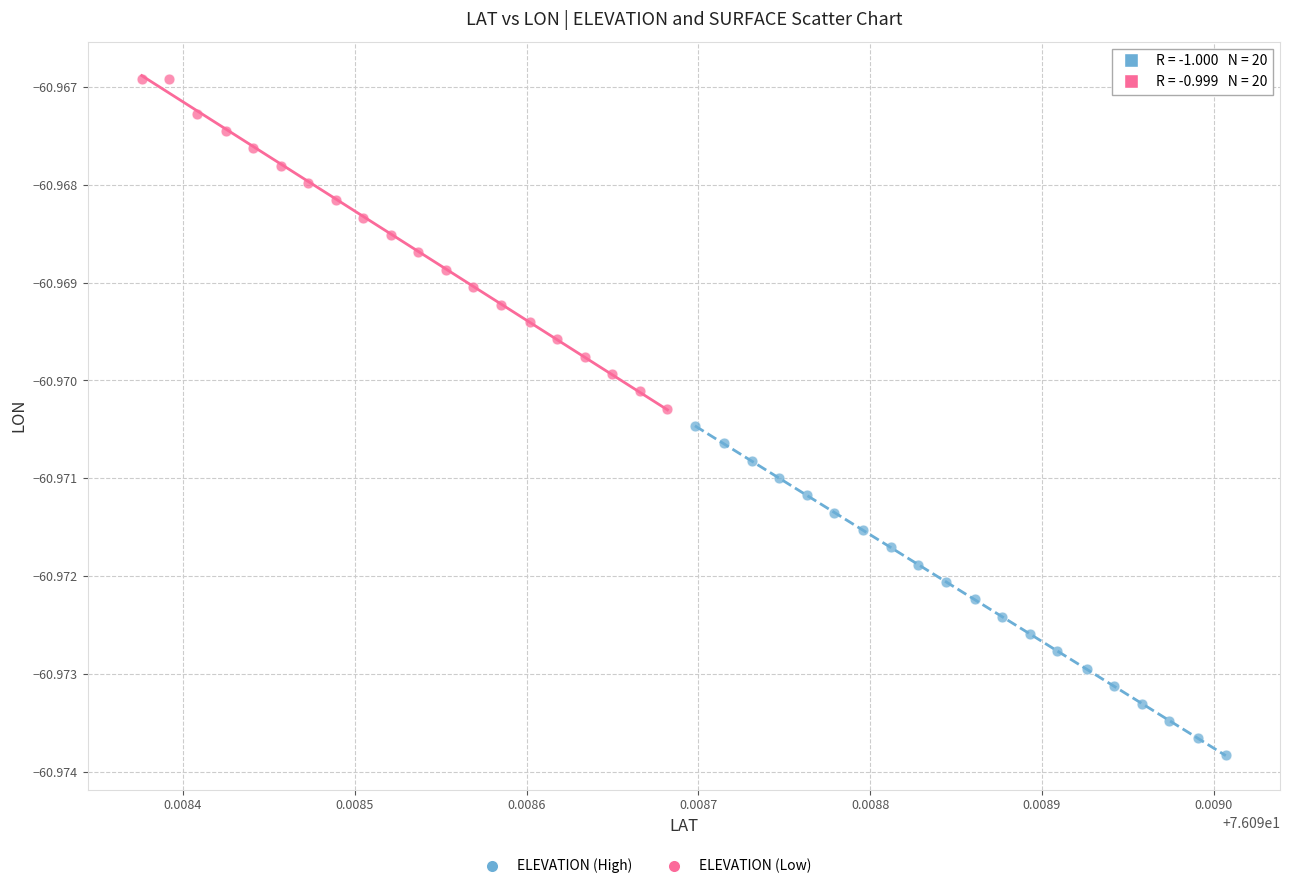

Which series contains the lowest Y value?

ELEVATION (High)